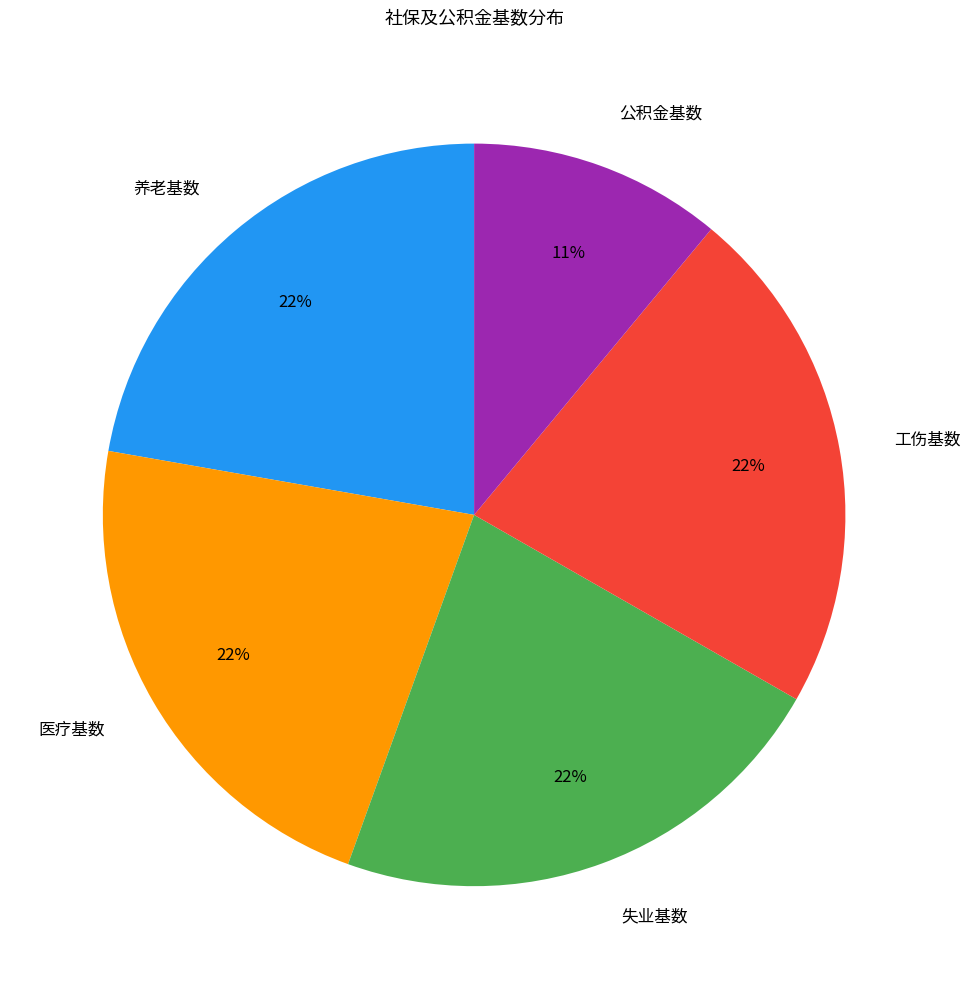

Which slice is the smallest?

公积金基数